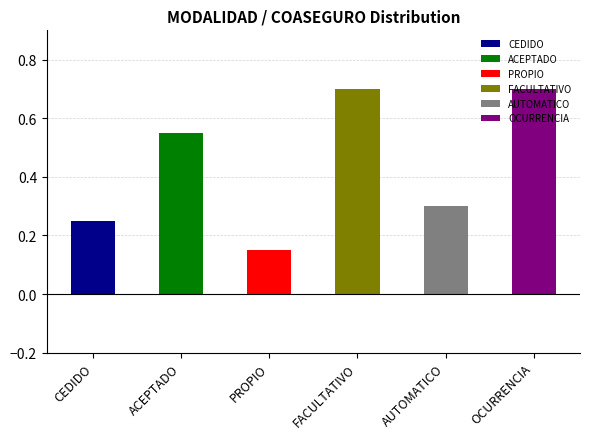

Rank the categories by value from highest to lowest.

FACULTATIVO, OCURRENCIA, ACEPTADO, AUTOMATICO, CEDIDO, PROPIO